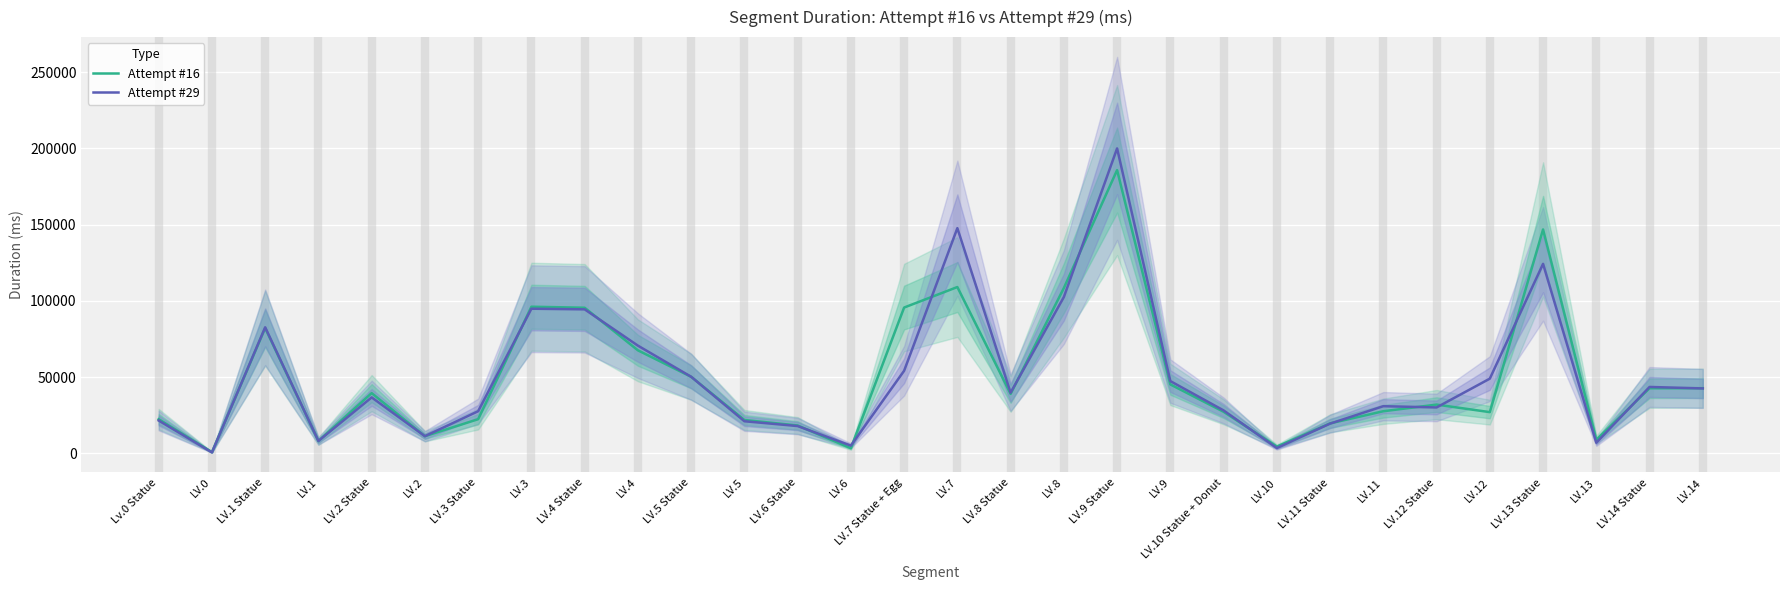

Rank the categories by Attempt #16 value from lowest to highest.

LV.0, LV.6, LV.10, LV.1, LV.13, LV.2, LV.6 Statue, LV.11 Statue, LV.5, LV.3 Statue, Lv.0 Statue, LV.12, LV.10 Statue + Donut, LV.11, LV.12 Statue, LV.8 Statue, LV.2 Statue, LV.14 Statue, LV.14, LV.9, LV.5 Statue, LV.4, LV.1 Statue, LV.4 Statue, LV.7 Statue + Egg, LV.3, LV.8, LV.7, LV.13 Statue, LV.9 Statue